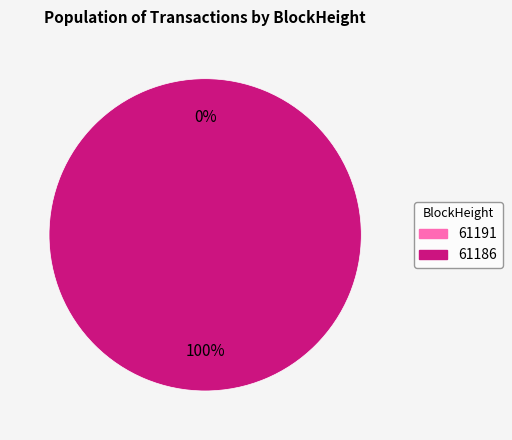

Is 61186 the majority of the pie?

Yes